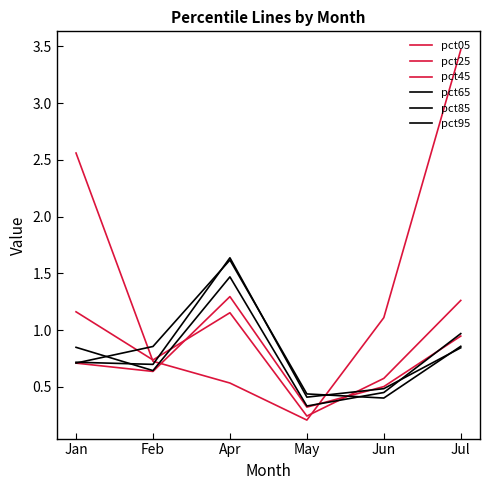

What is the label of the 5th point from the left?

Jun